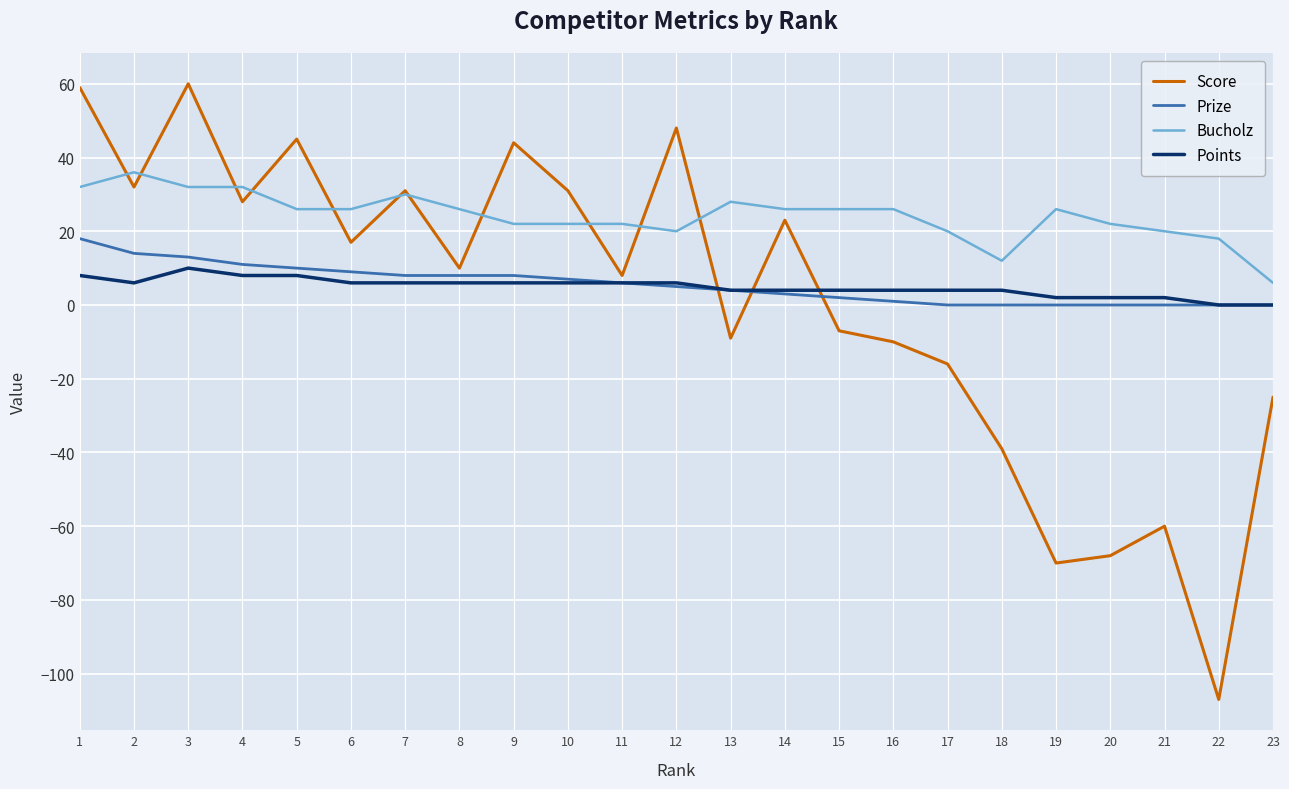

Is it true that Bucholz equals 48 at 1?

False